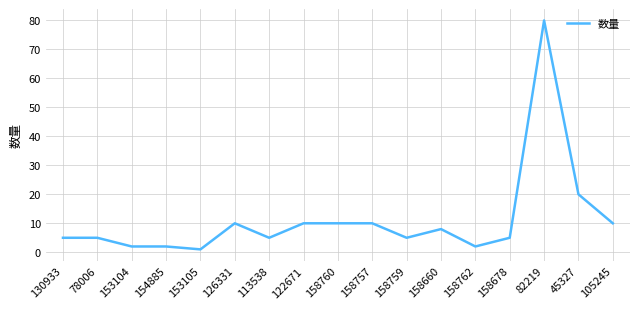

The value at 122671 is 13. True or false?

False